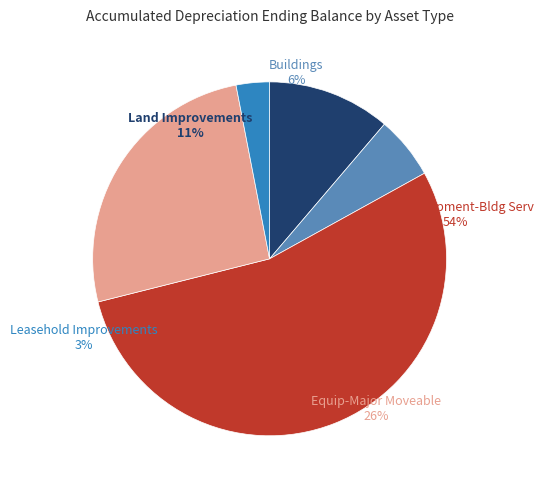

To the nearest percent, what is the combined percentage of Land Improvements and Leasehold Improvements?

14%